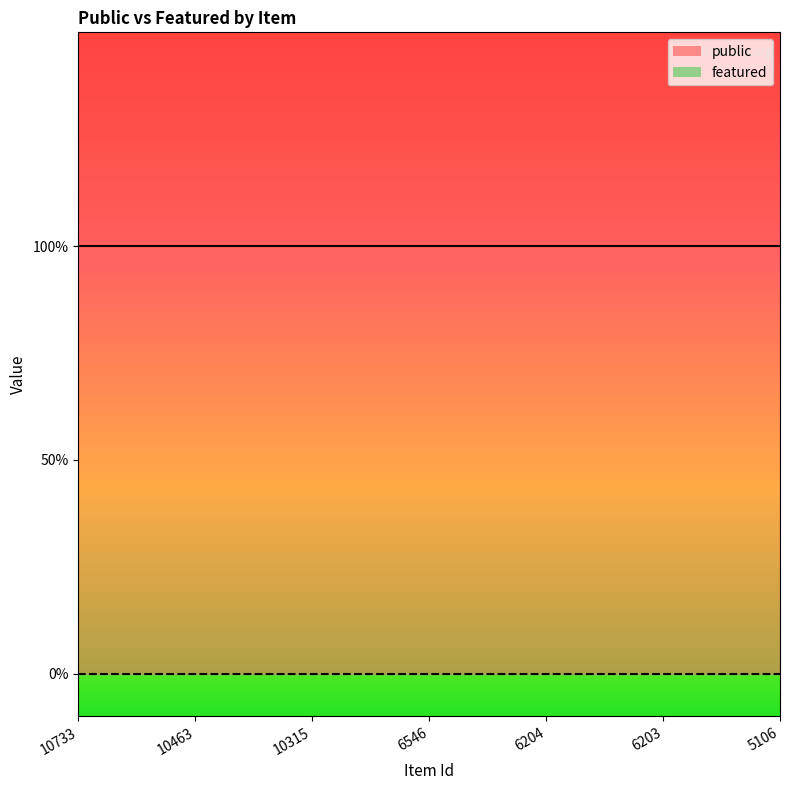

List the series in order of their overall mean, highest first.

public, featured